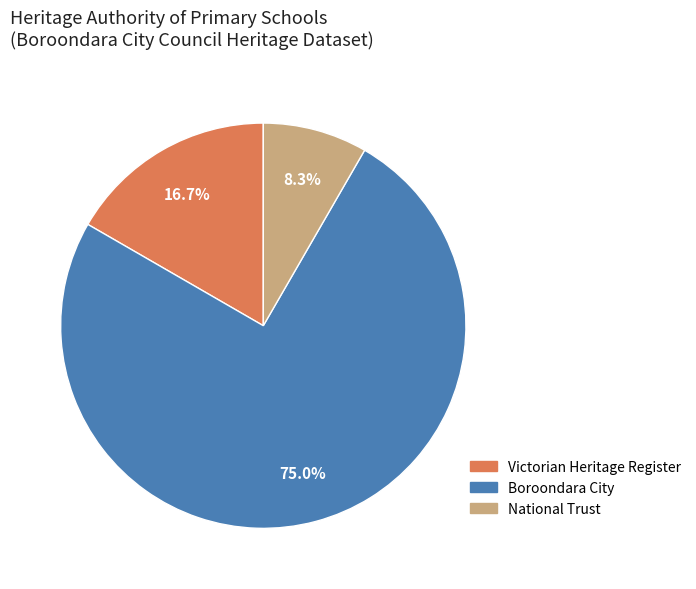

Does any single category account for the majority?

Yes